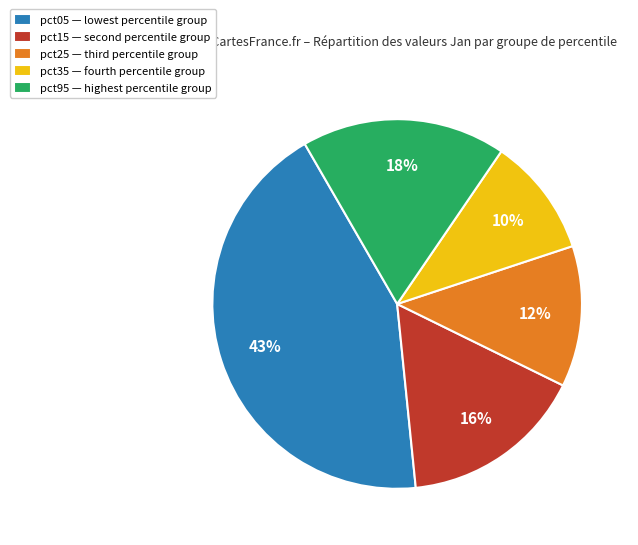

Which category has the biggest portion of the pie?

pct05 — lowest percentile group